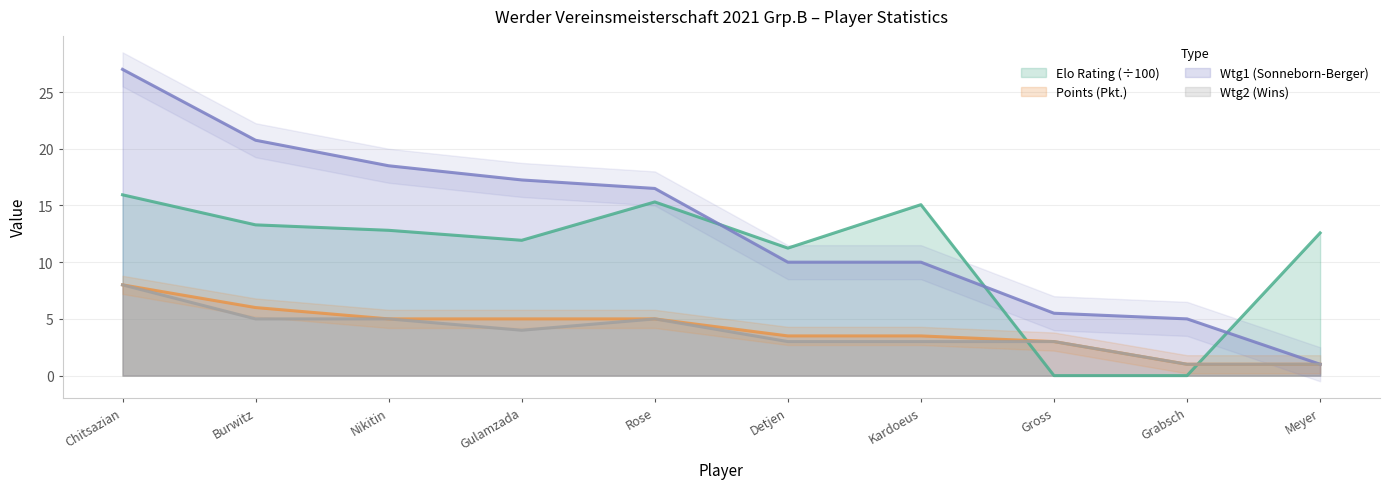

In Elo, how many points are higher than both neighbors (excluding endpoints)?

2